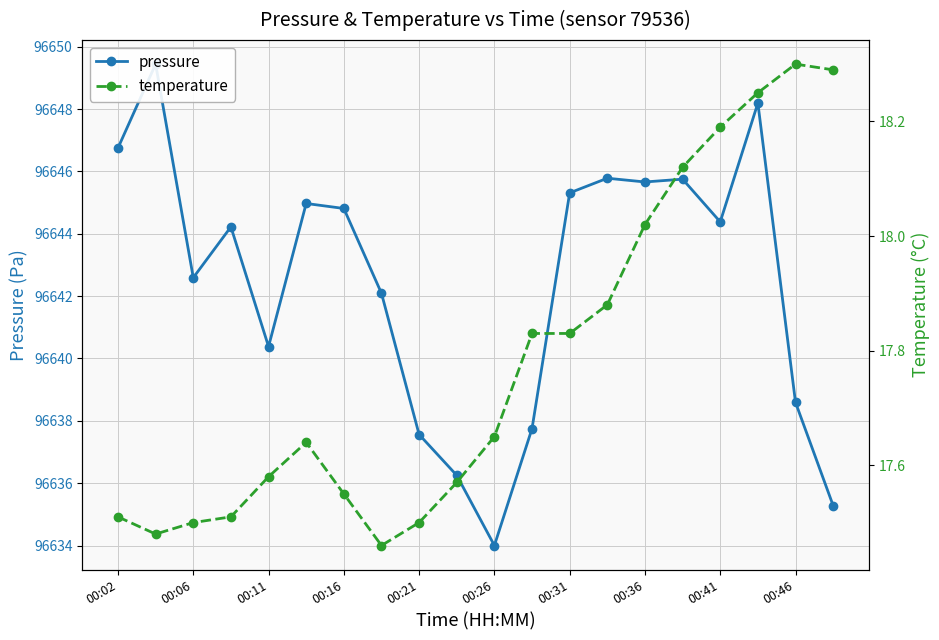

What is the sum of all pressure values?

1932849.8